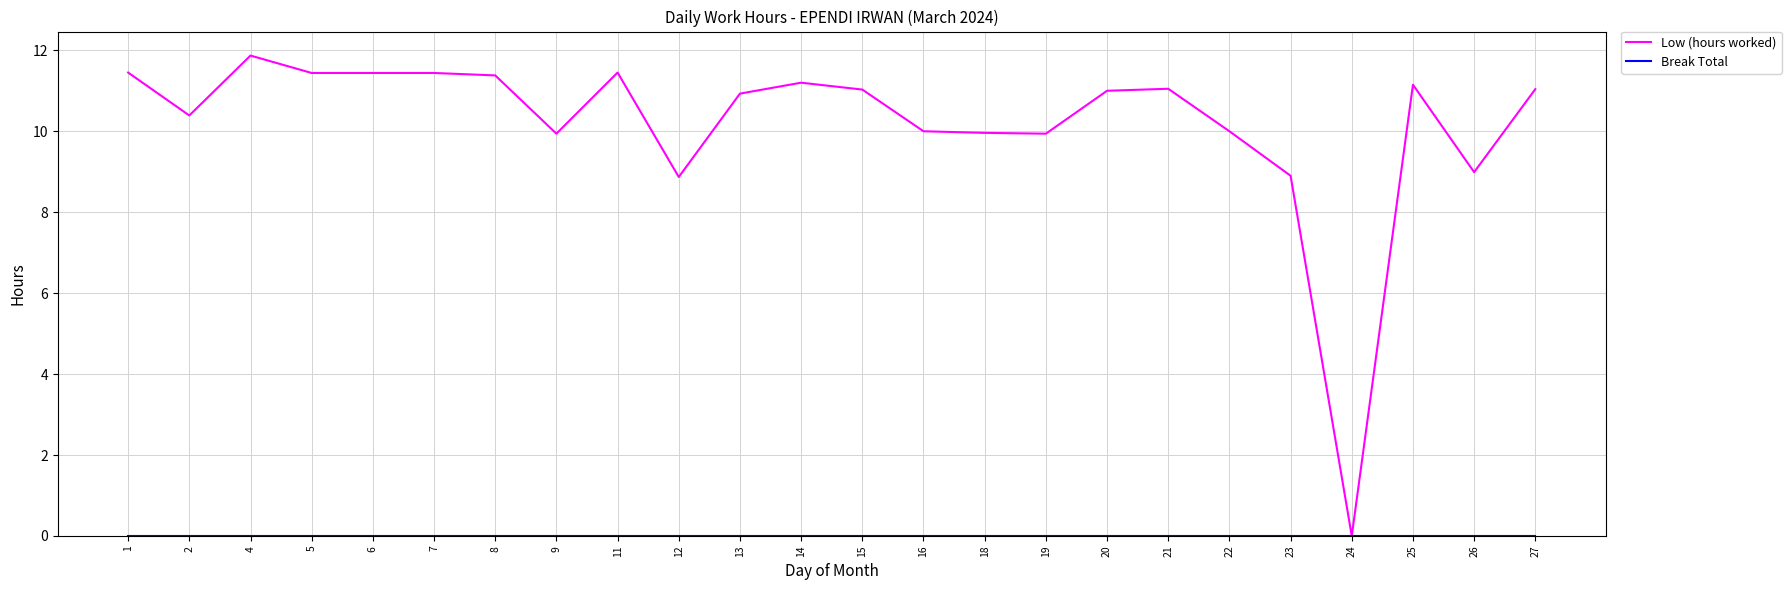

At which label does Low (hours worked) reach its minimum?

24